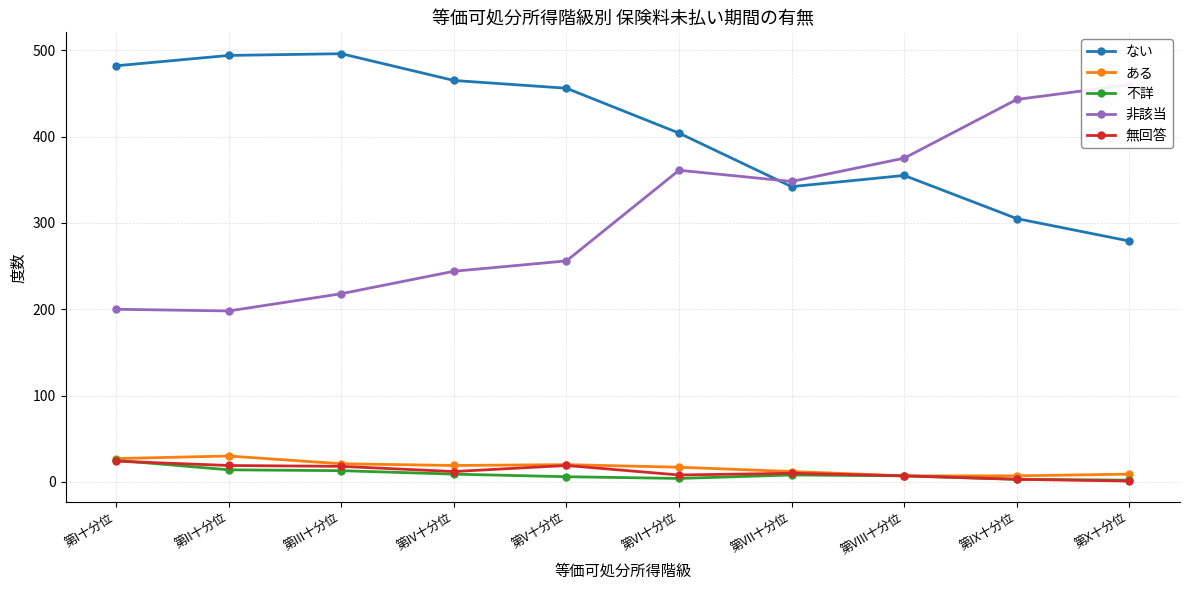

Which has a higher value, 第I十分位 or 第IX十分位?

第I十分位